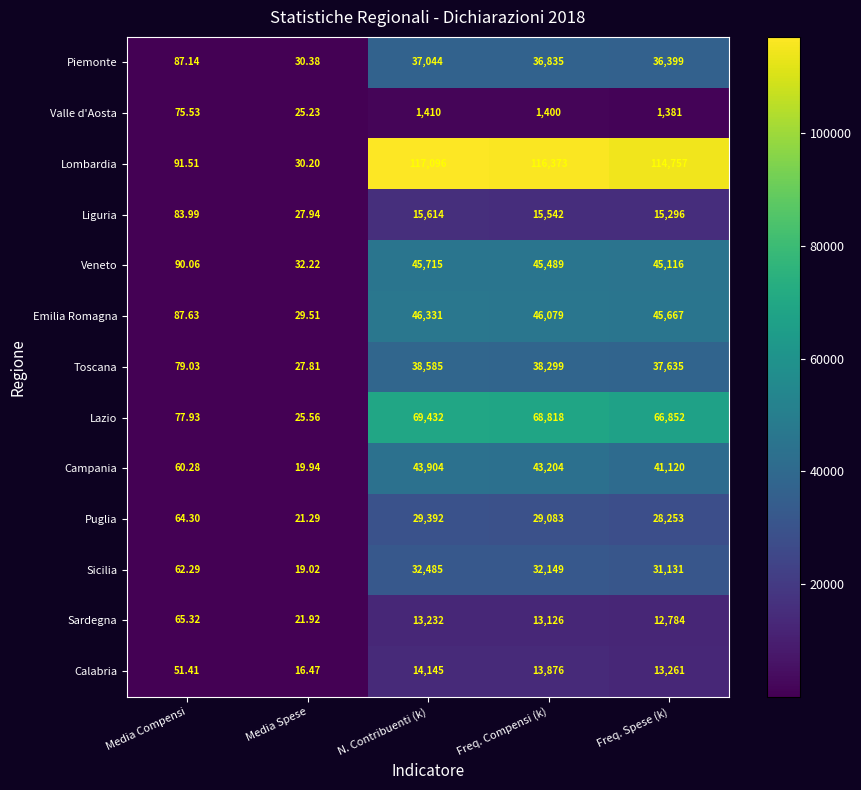

Which series has the largest total across all categories?

Lombardia